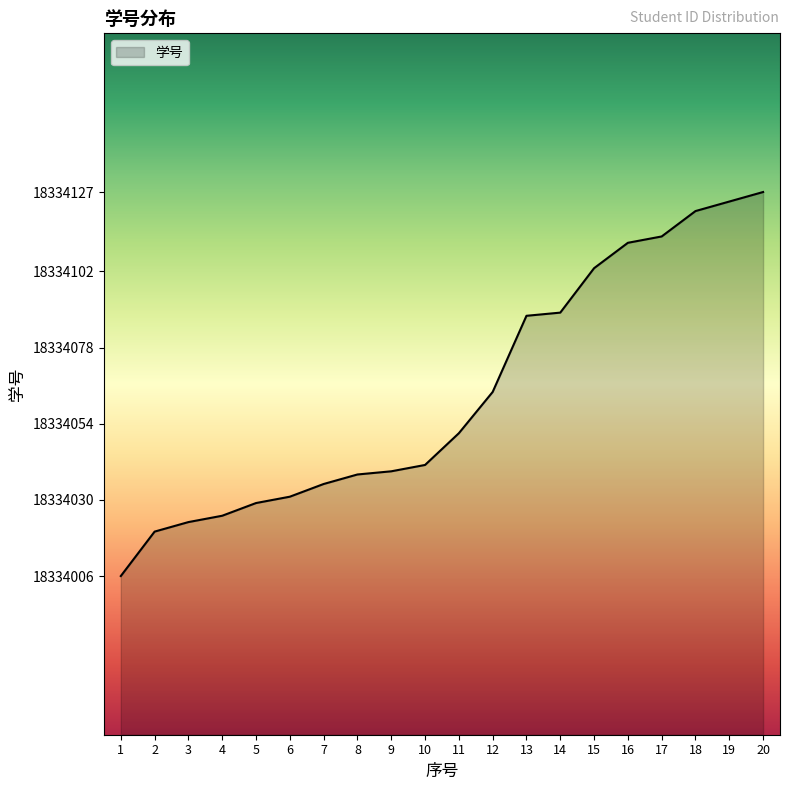

The value at 16 is 18334111. True or false?

True